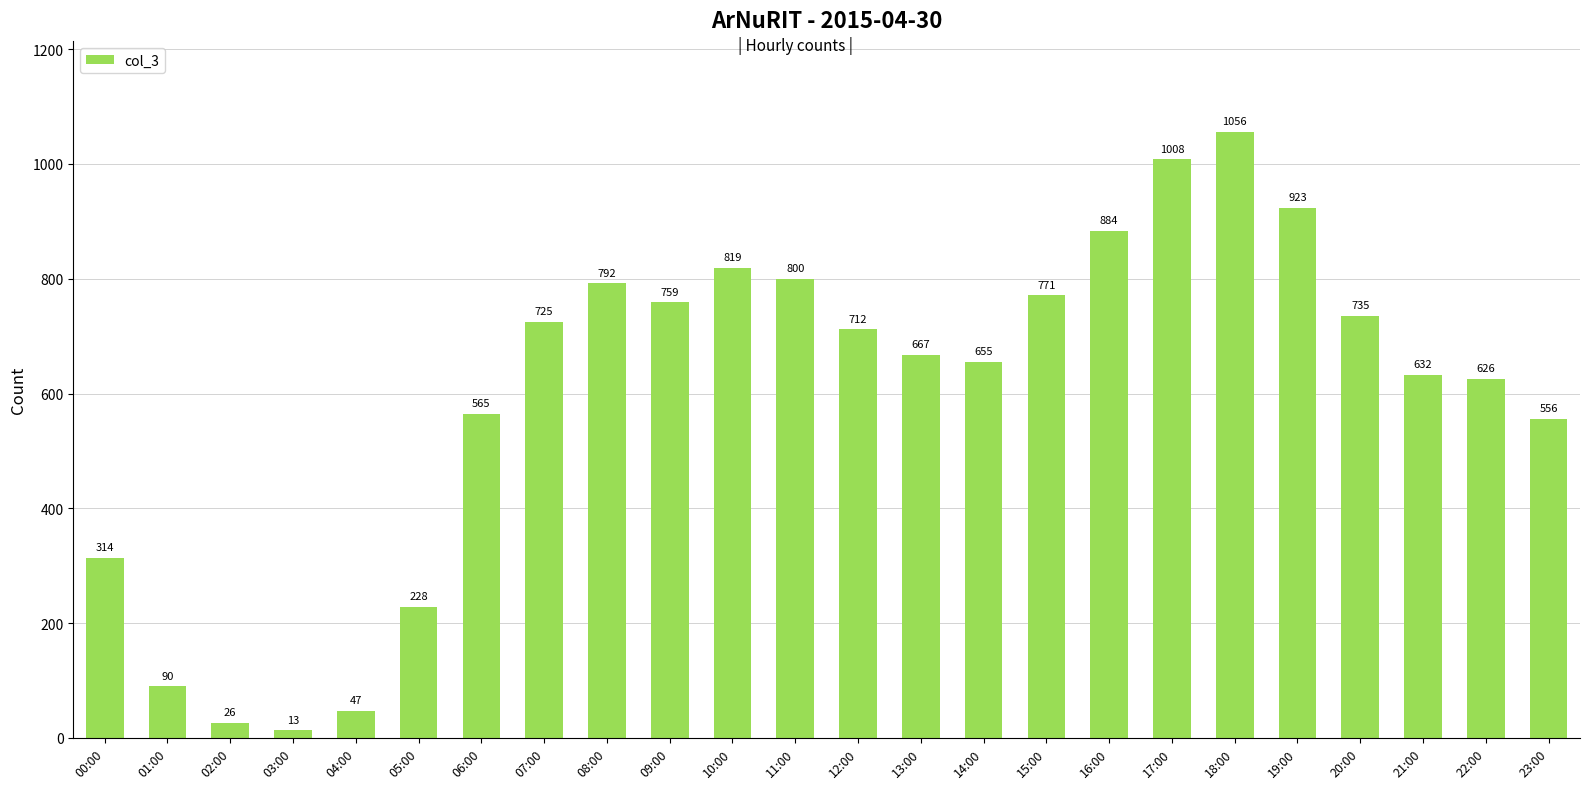

Rank the categories by value from highest to lowest.

18:00, 17:00, 19:00, 16:00, 10:00, 11:00, 08:00, 15:00, 09:00, 20:00, 07:00, 12:00, 13:00, 14:00, 21:00, 22:00, 06:00, 23:00, 00:00, 05:00, 01:00, 04:00, 02:00, 03:00